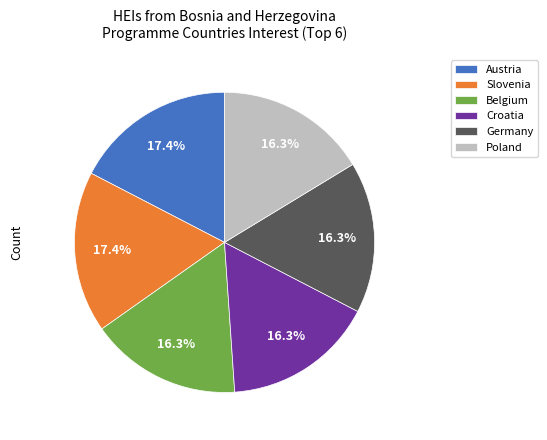

To the nearest percent, what is the average slice percentage?

17%